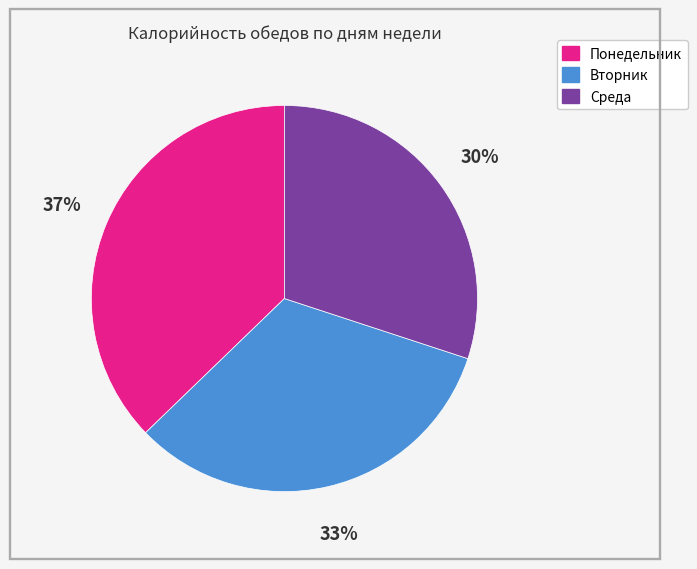

Do Среда and Понедельник together represent more than half of the pie?

Yes